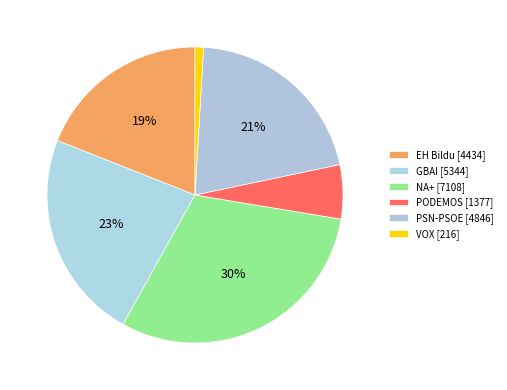

How many segments does this pie chart have?

6